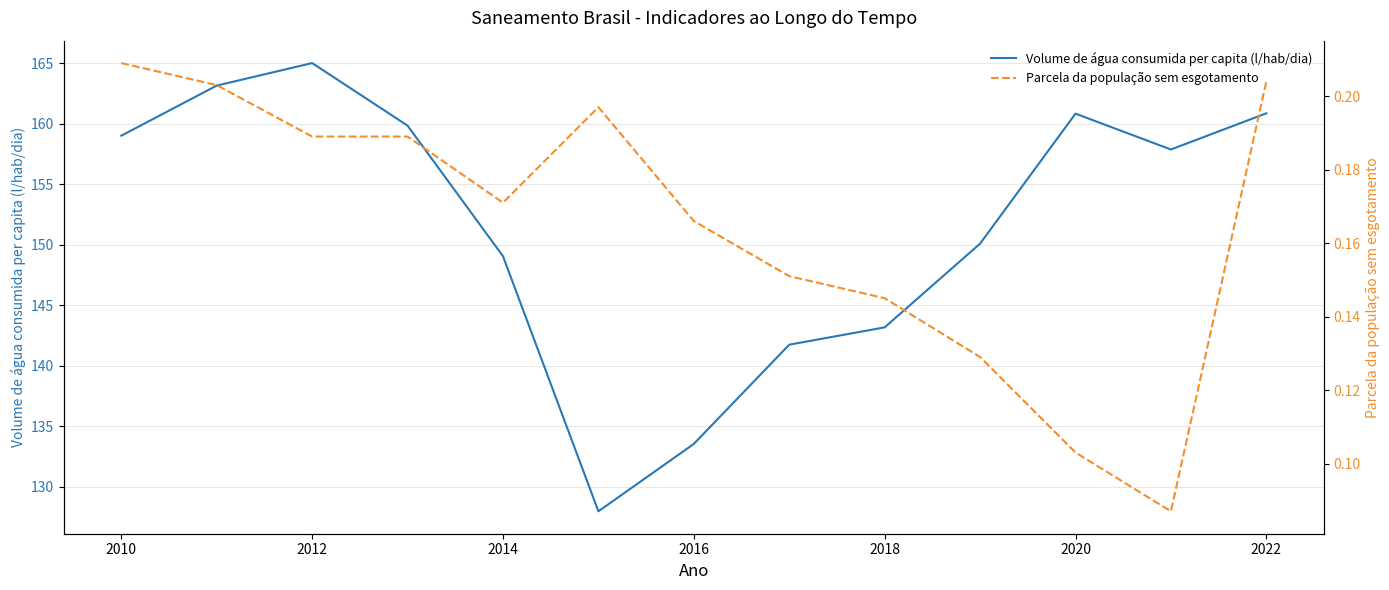

Where does the Volume de água consumida per capita (l/hab/dia) series first go above 157?

2010